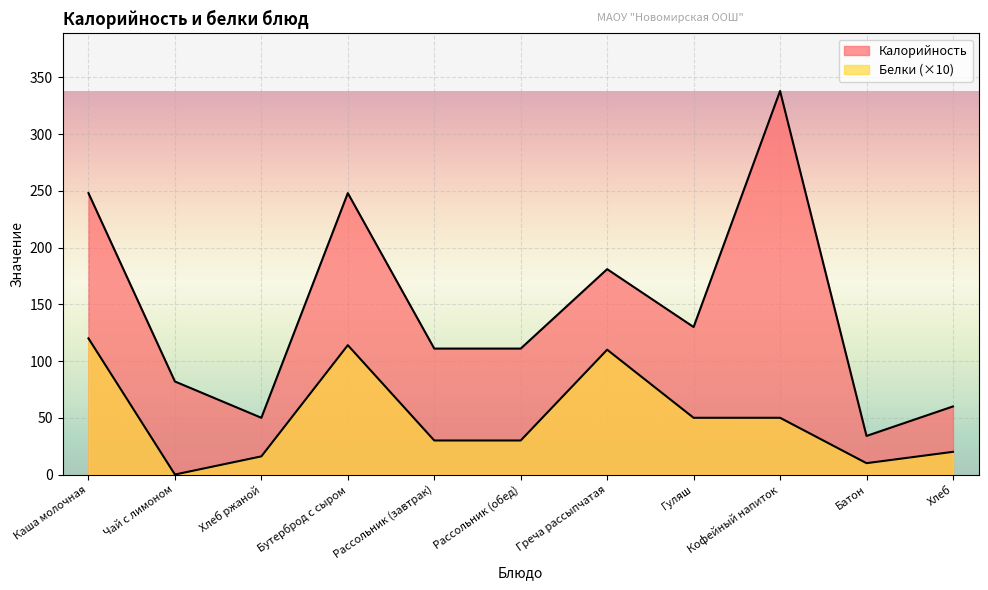

Does the chart display data point markers on the line(s)?

No